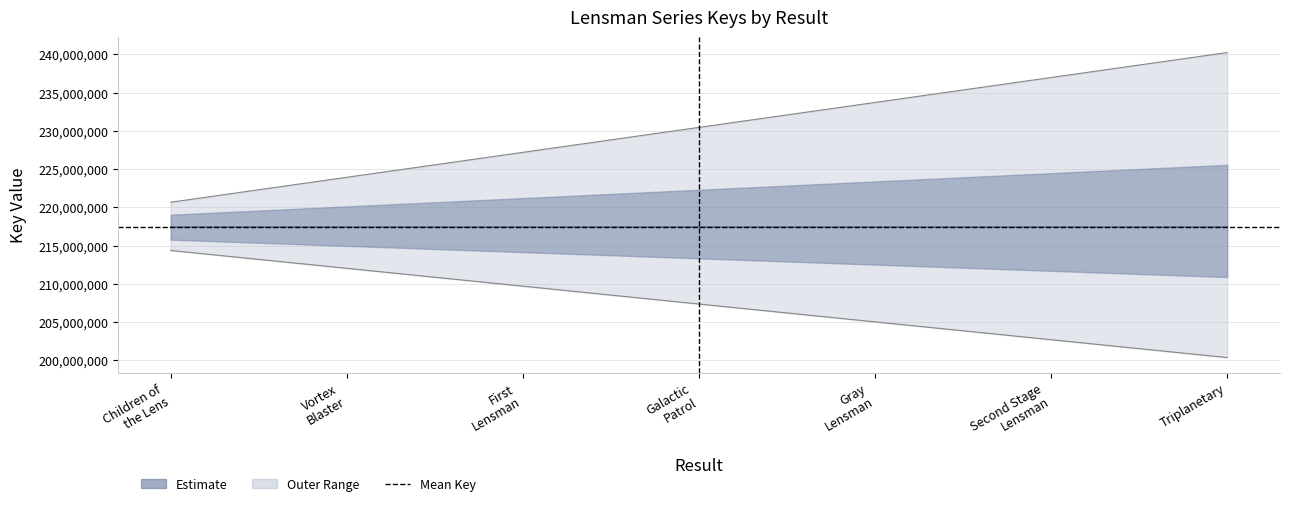

How many interior local valleys (lower than both neighbors) does the data have?

1